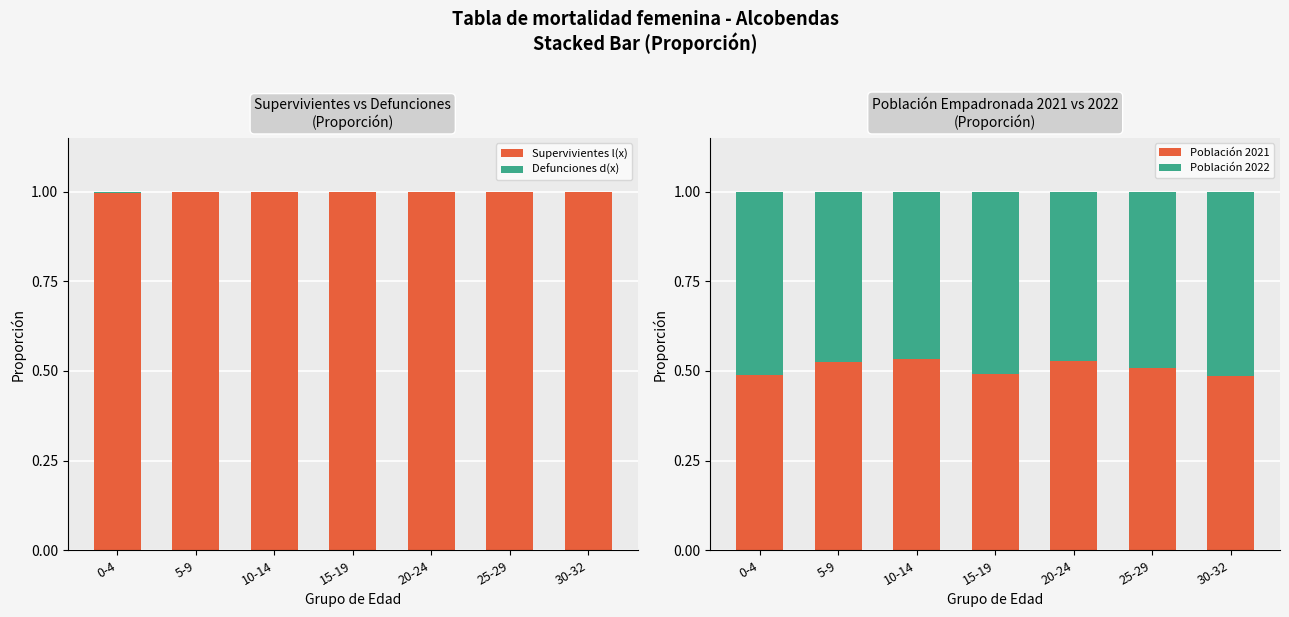

Which series has the widest spread of values?

Población 2021